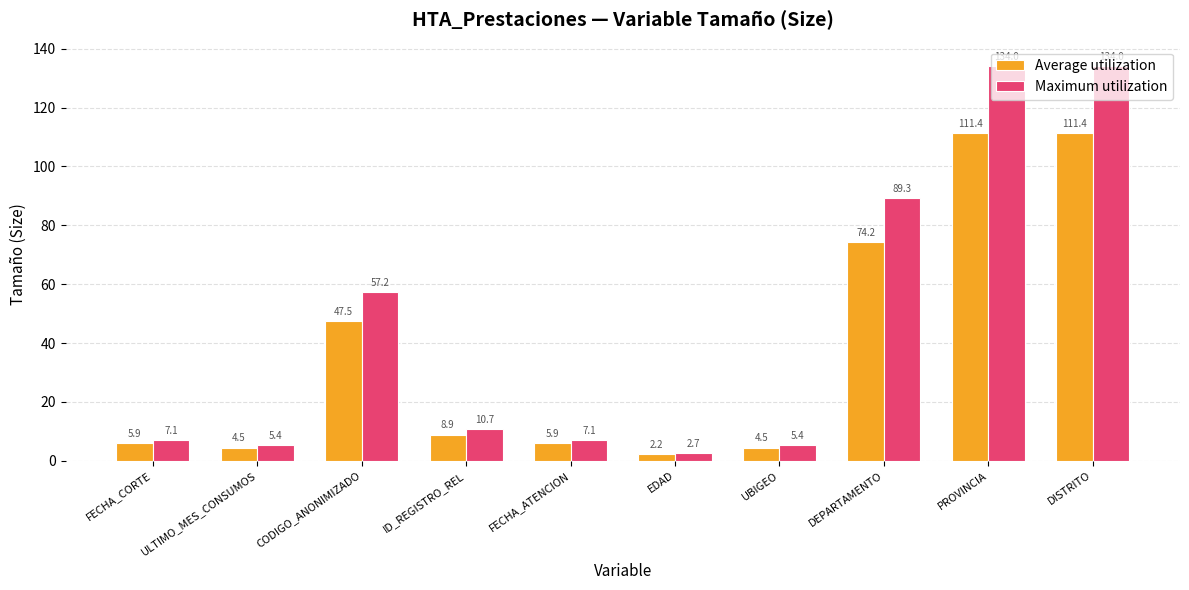

Where is Average utilization nearest to the value 56?

CODIGO_ANONIMIZADO